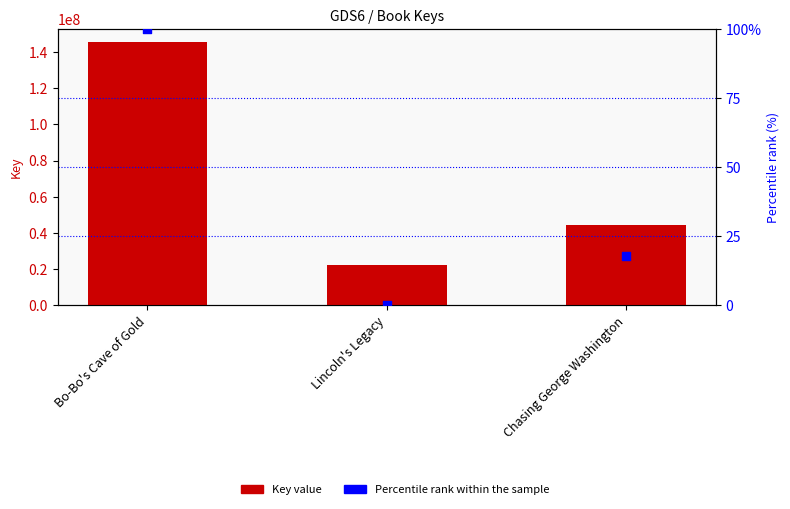

Which series has the largest total across all categories?

Key